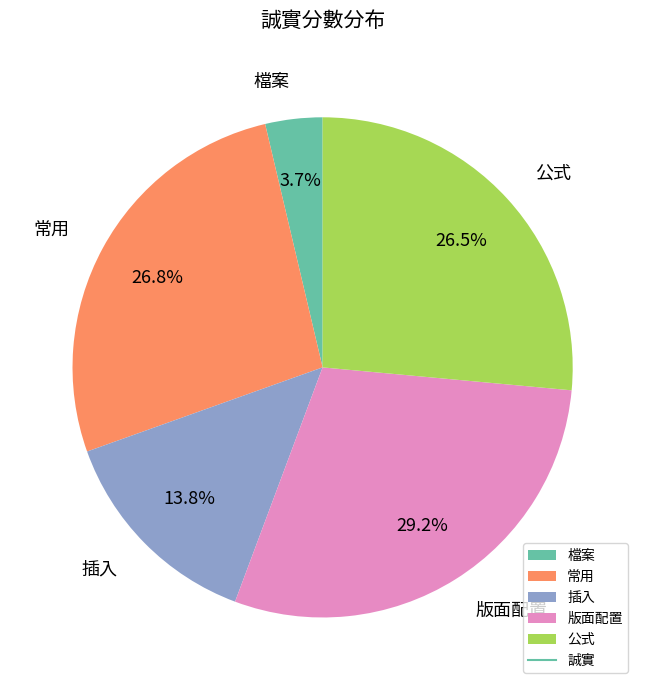

Which slice is the largest?

版面配置